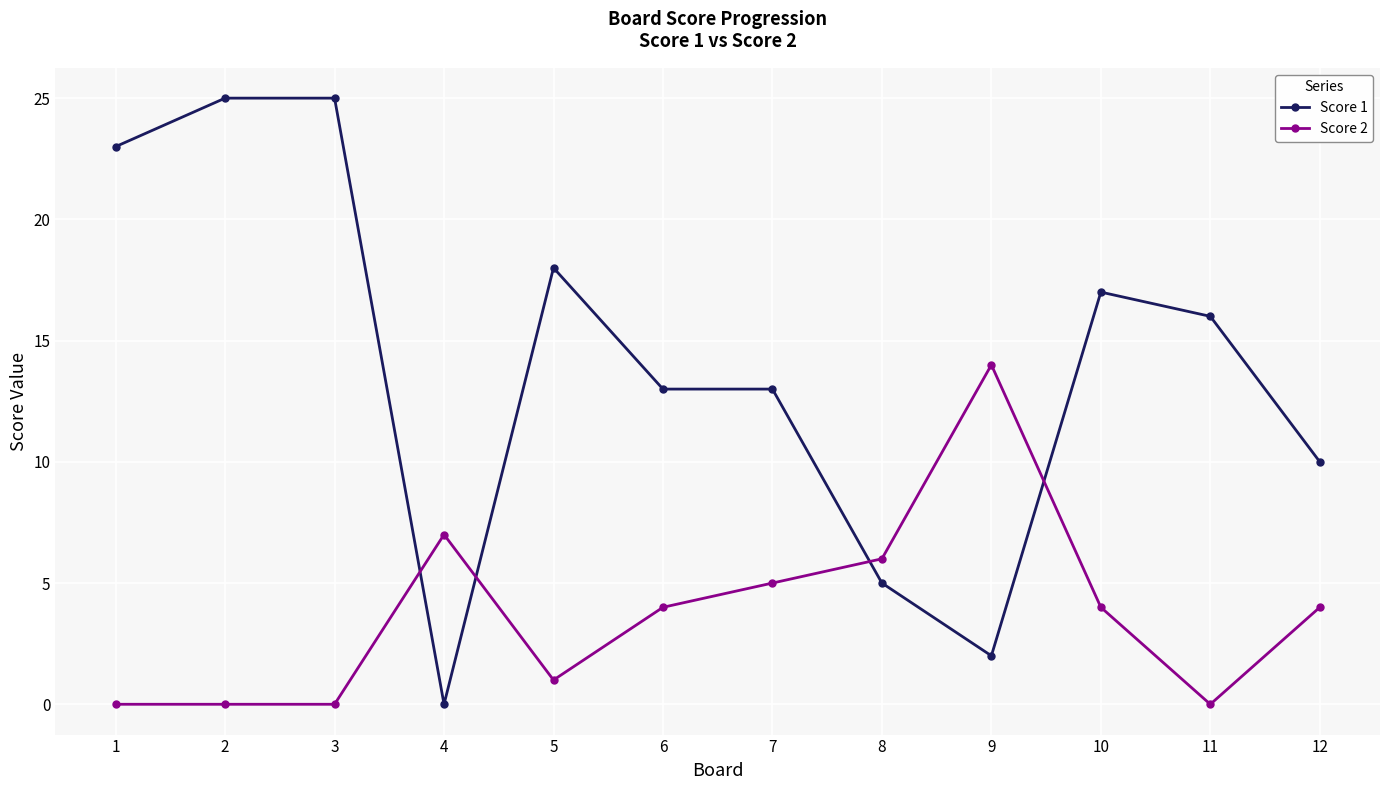

The value of Score 1 at 8 is 2. True or false?

False